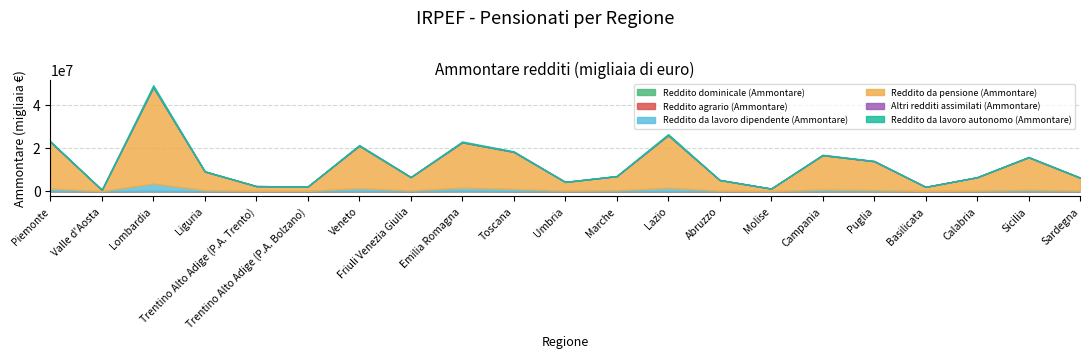

What are all the series names shown in the legend?

Reddito dominicale (Ammontare), Reddito agrario (Ammontare), Reddito da lavoro dipendente (Ammontare), Reddito da pensione (Ammontare), Altri redditi assimilati (Ammontare), Reddito da lavoro autonomo (Ammontare)